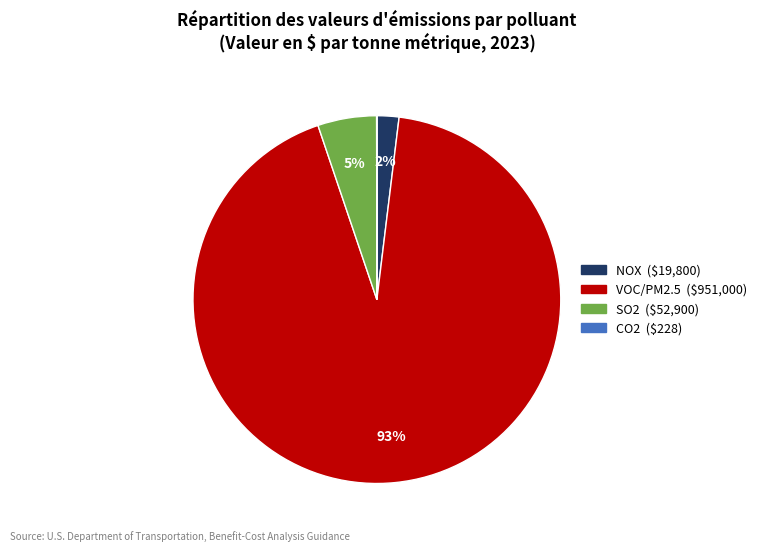

Between NOX and SO2, which is larger?

SO2